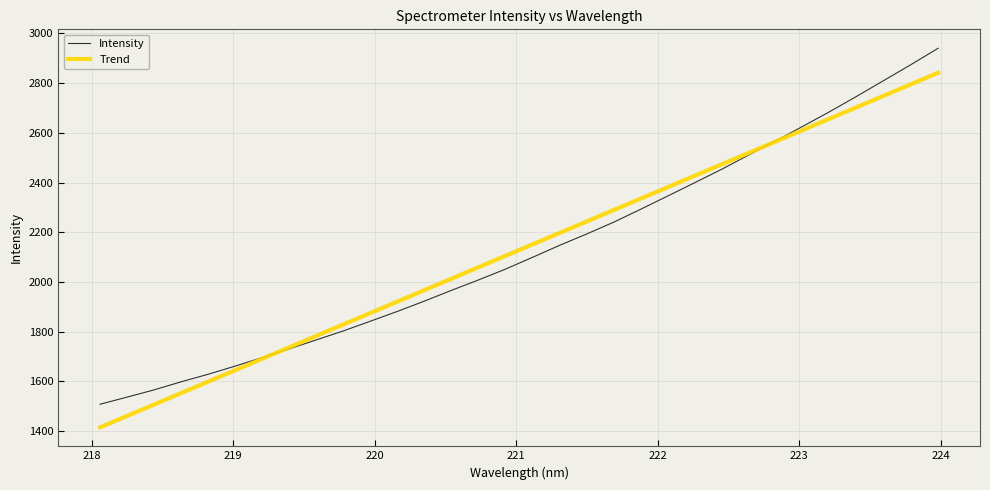

What is the greatest value displayed?

2940.3